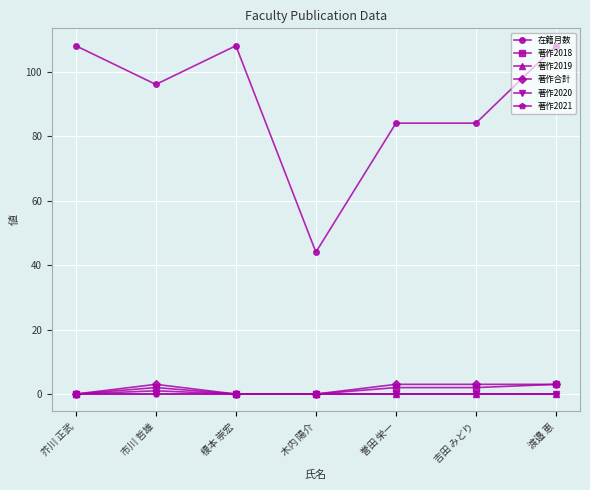

What is the greatest value displayed?

108